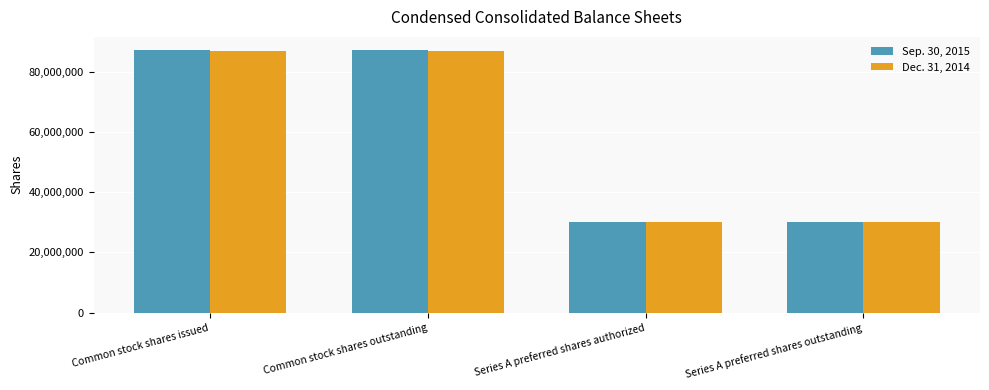

Is it true that Dec. 31, 2014 equals 86895778 at Common stock shares outstanding?

True